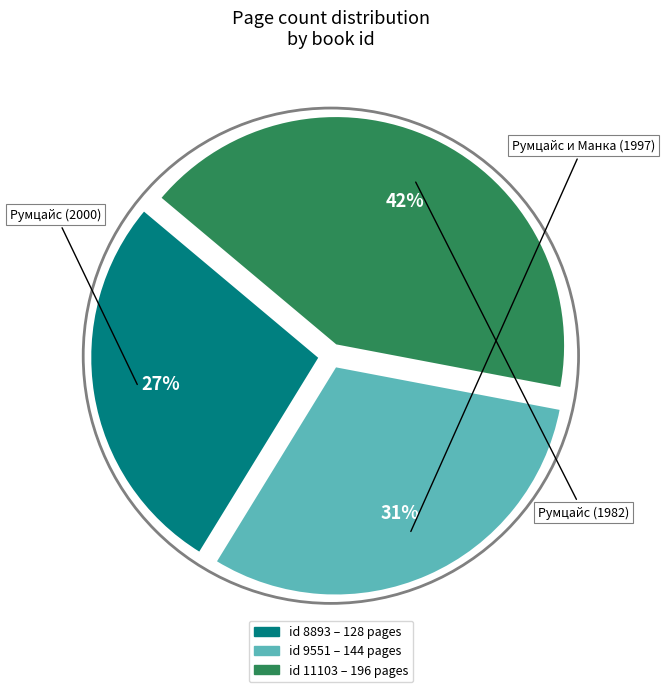

To the nearest percent, what is the difference between the largest and smallest slice percentages?

15%